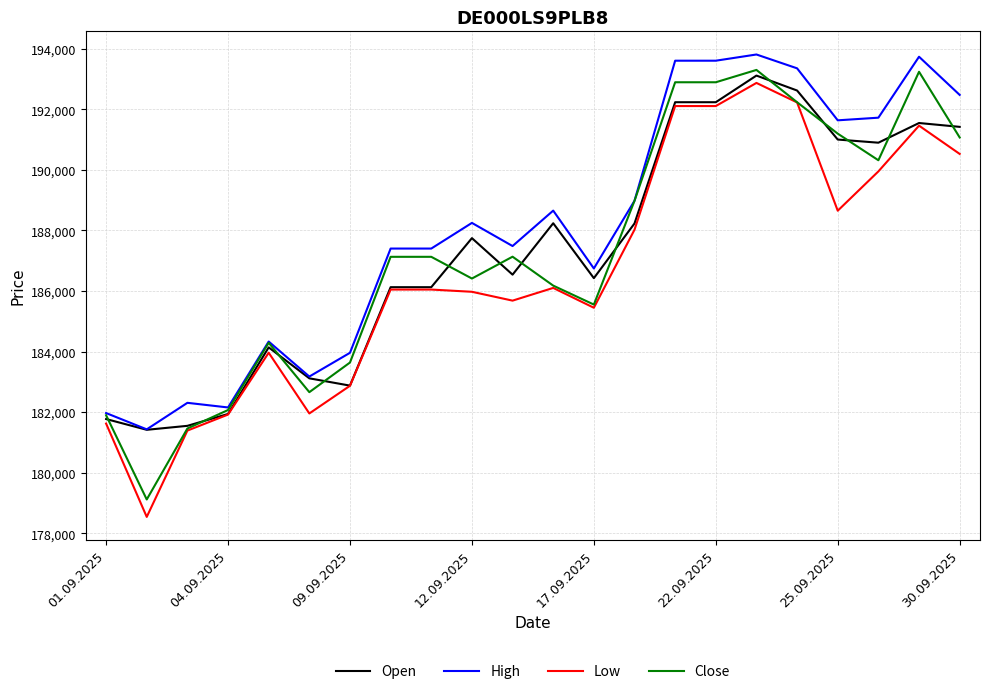

True or false: Low has more than 0 interior local peaks.

True